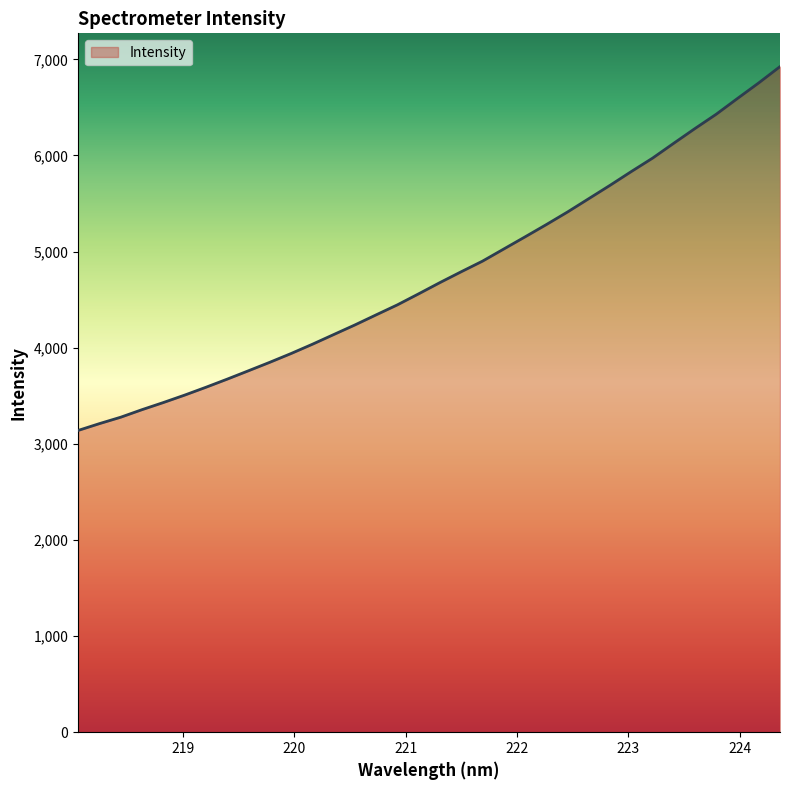

True or false: the data has more than 0 interior local peaks.

False